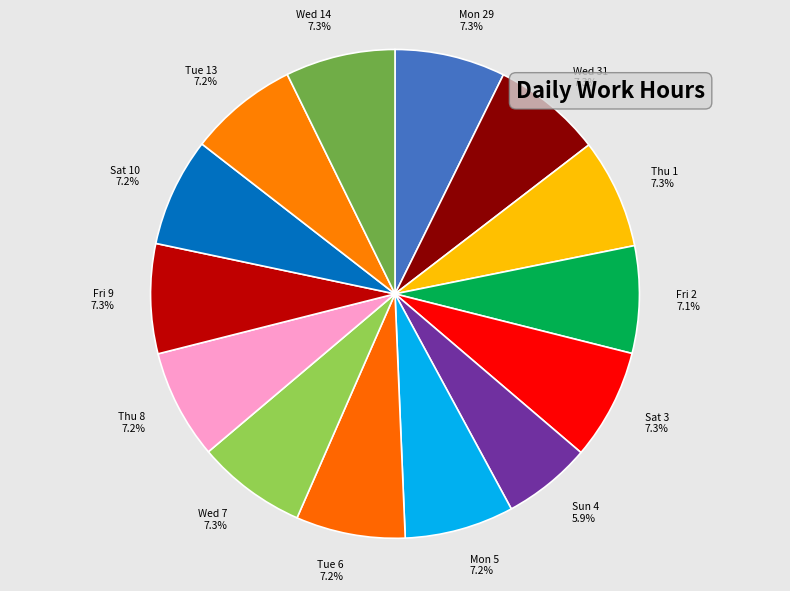

How much of the chart is everything except Wed 7?

92.7%